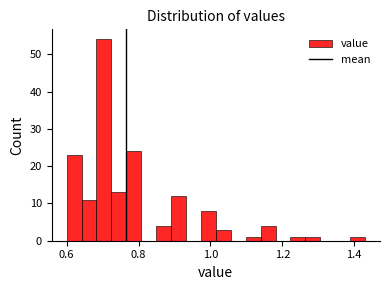

Around what value on the x-axis is the tallest bar? Give the approximate position of its centre, as read against the axis.

0.70